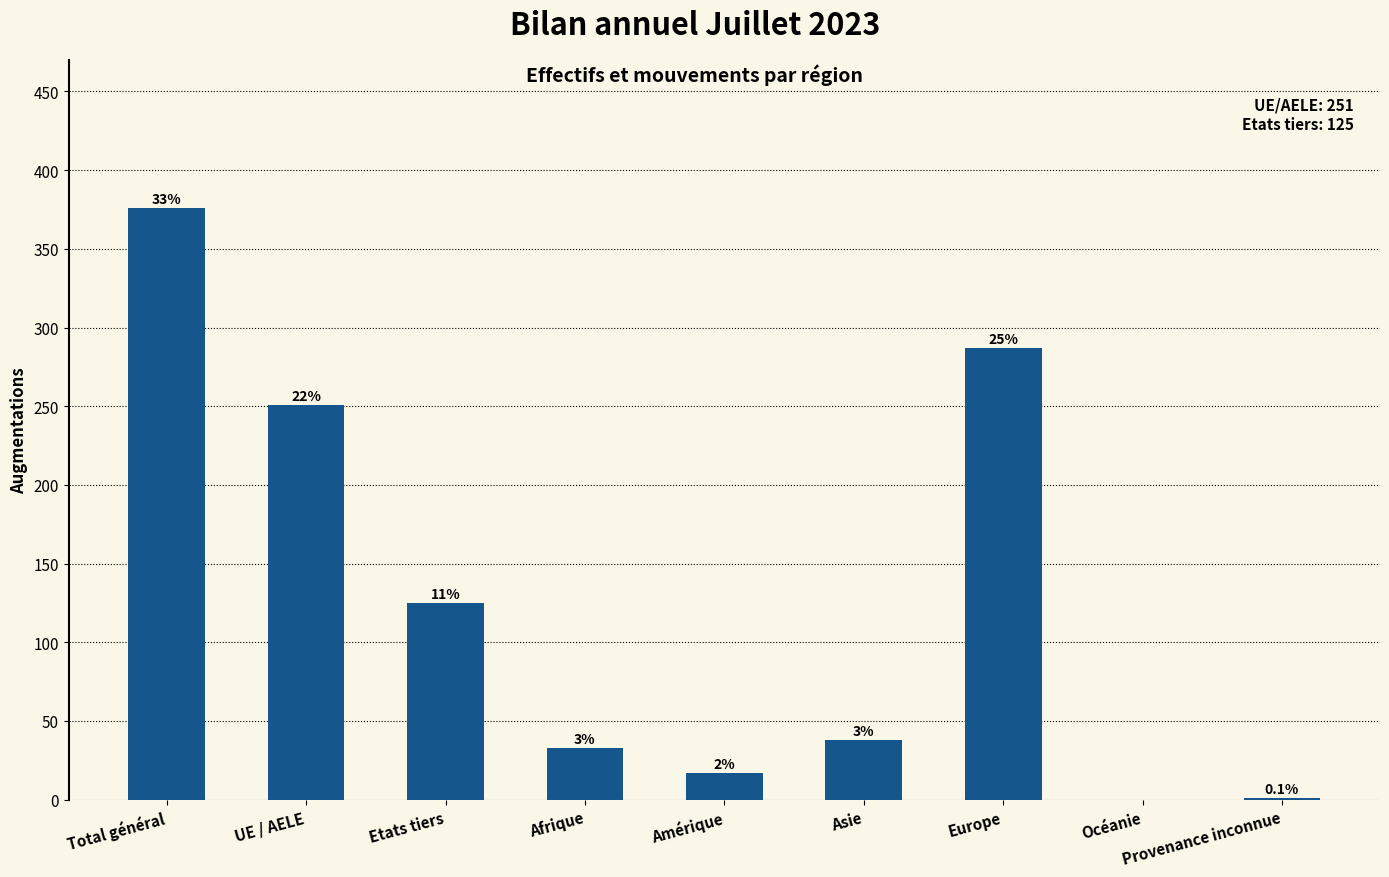

Is it true that the value at Afrique is 33?

True